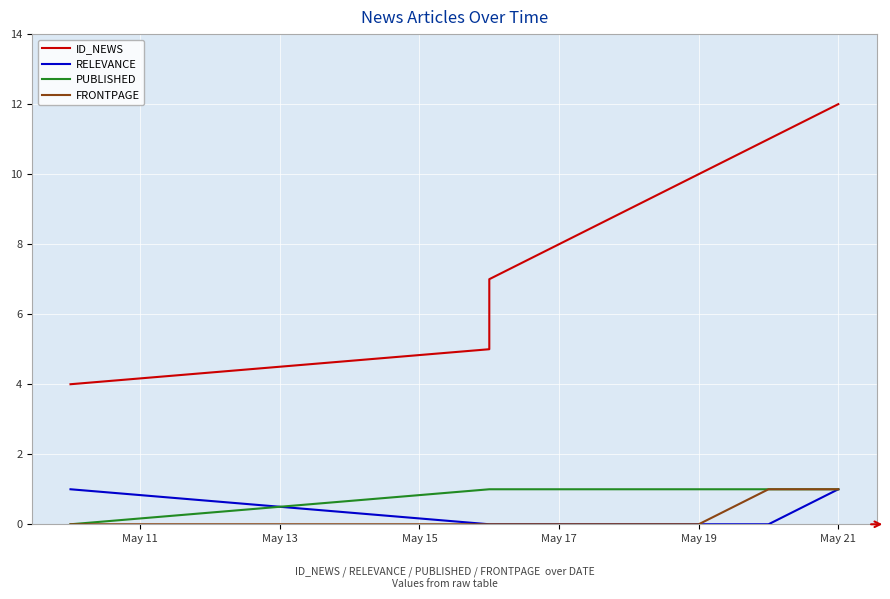

At which label is FRONTPAGE closest to 0?

May 11